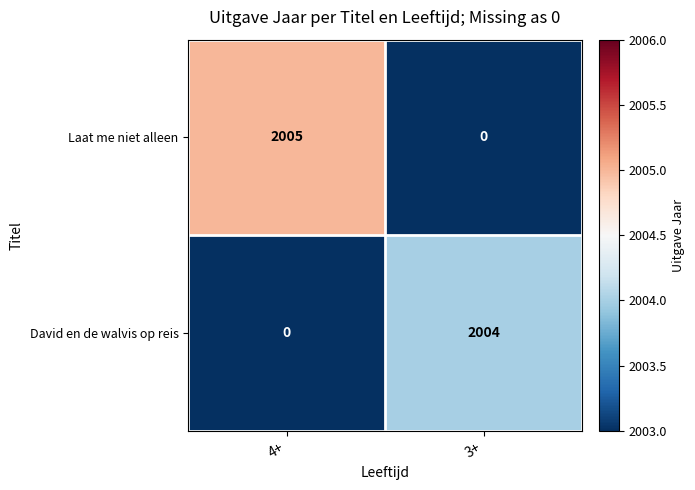

At which category does the chart reach its peak across all series?

4+